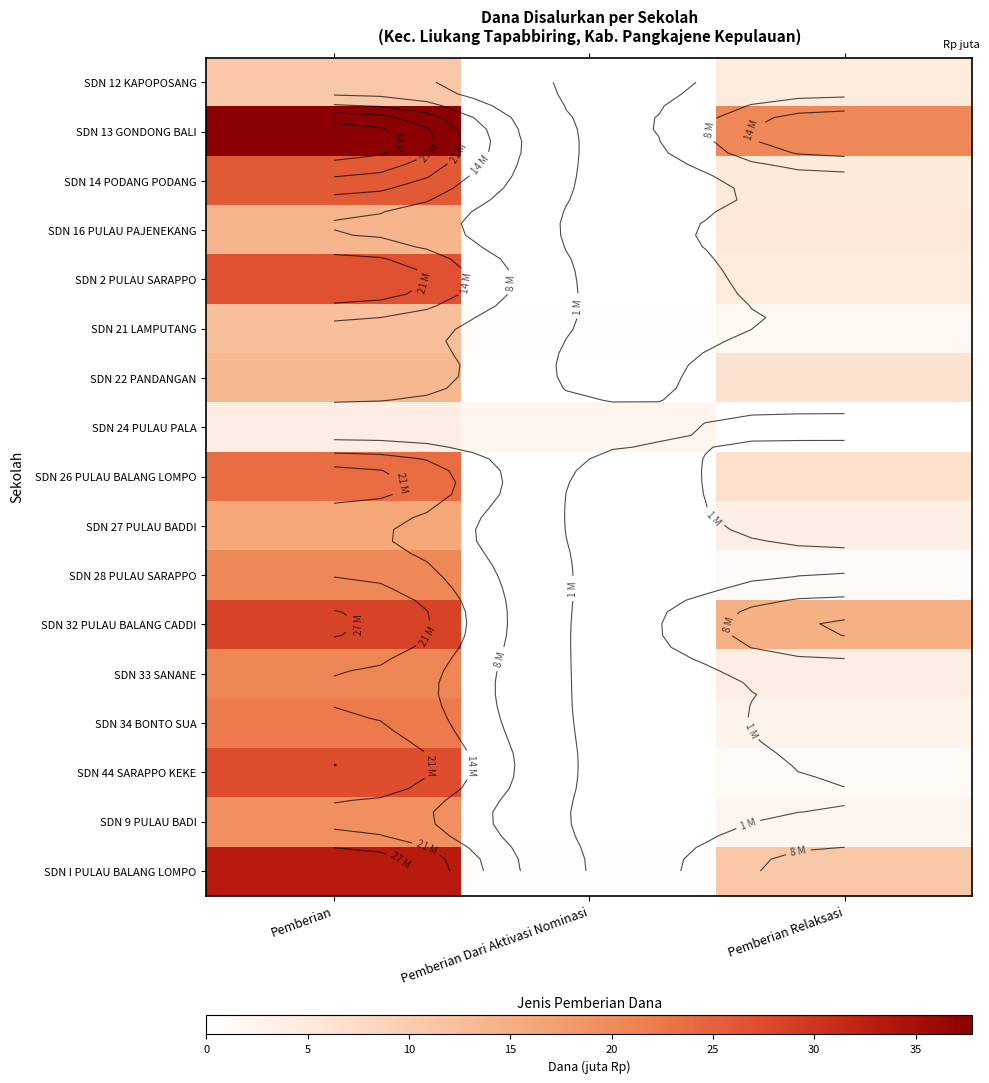

Where does the SDN I PULAU BALANG LOMPO series first go above 10?

Pemberian